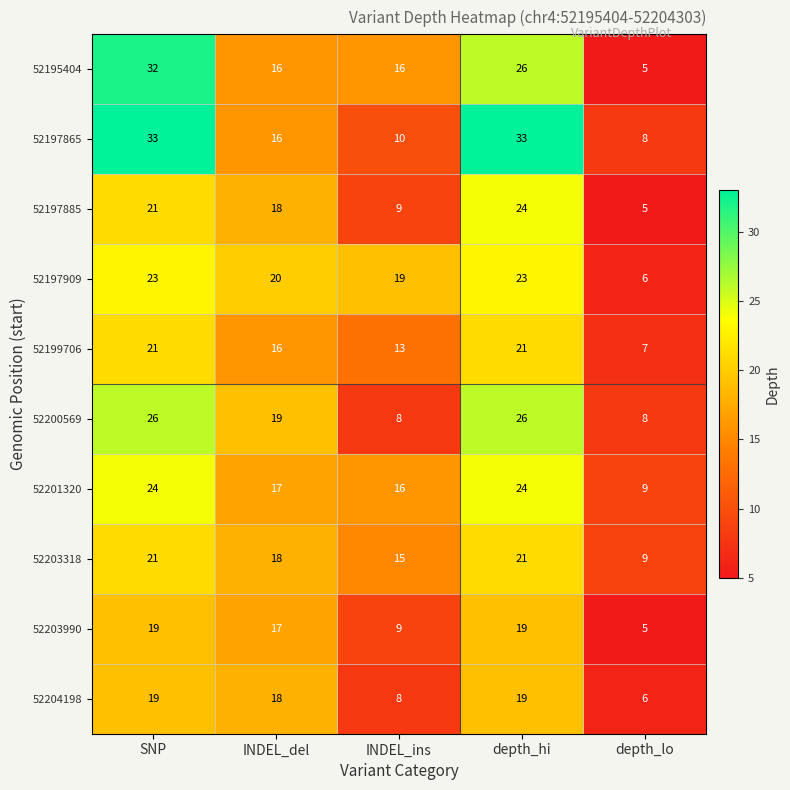

The 52197865 series shows 27 at INDEL_del. True or false?

False